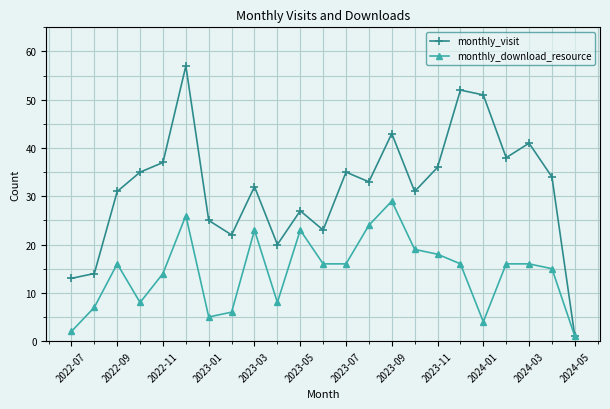

What is the value of the monthly_visit point at the 10th from the left?

20